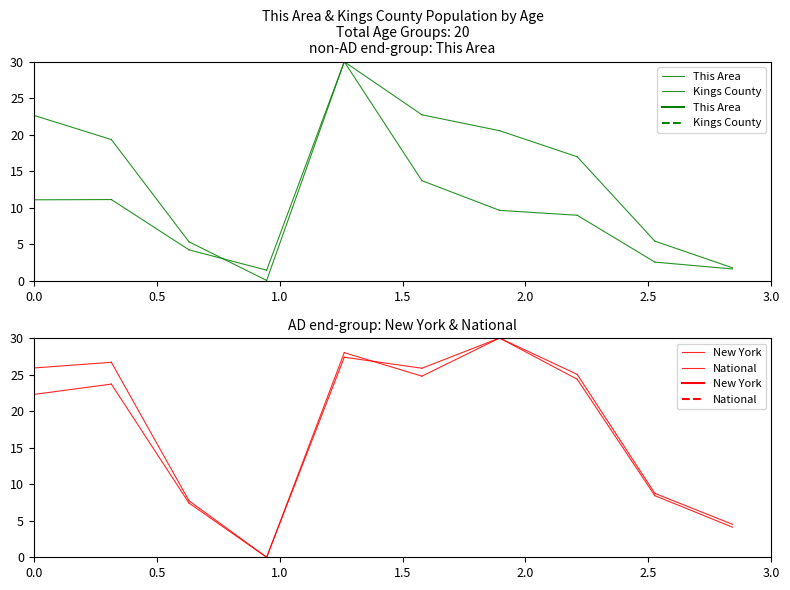

How many lines are shown in the chart?

4